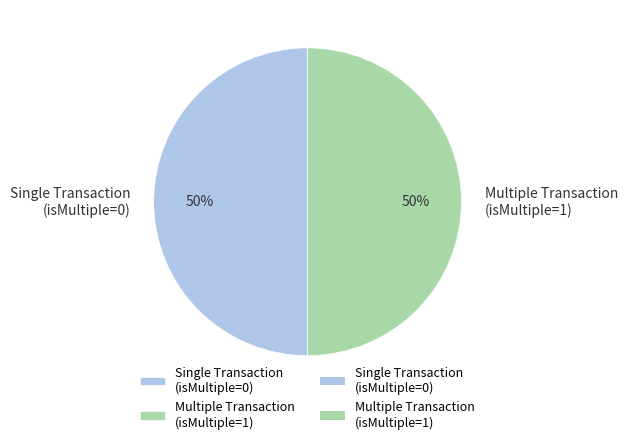

Do Single Transaction (isMultiple=0) and Multiple Transaction (isMultiple=1) together represent more than half of the pie?

Yes